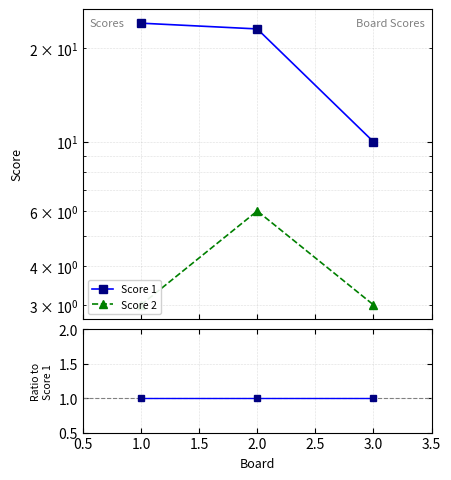

At how many categories does at least one series exceed 0?

3